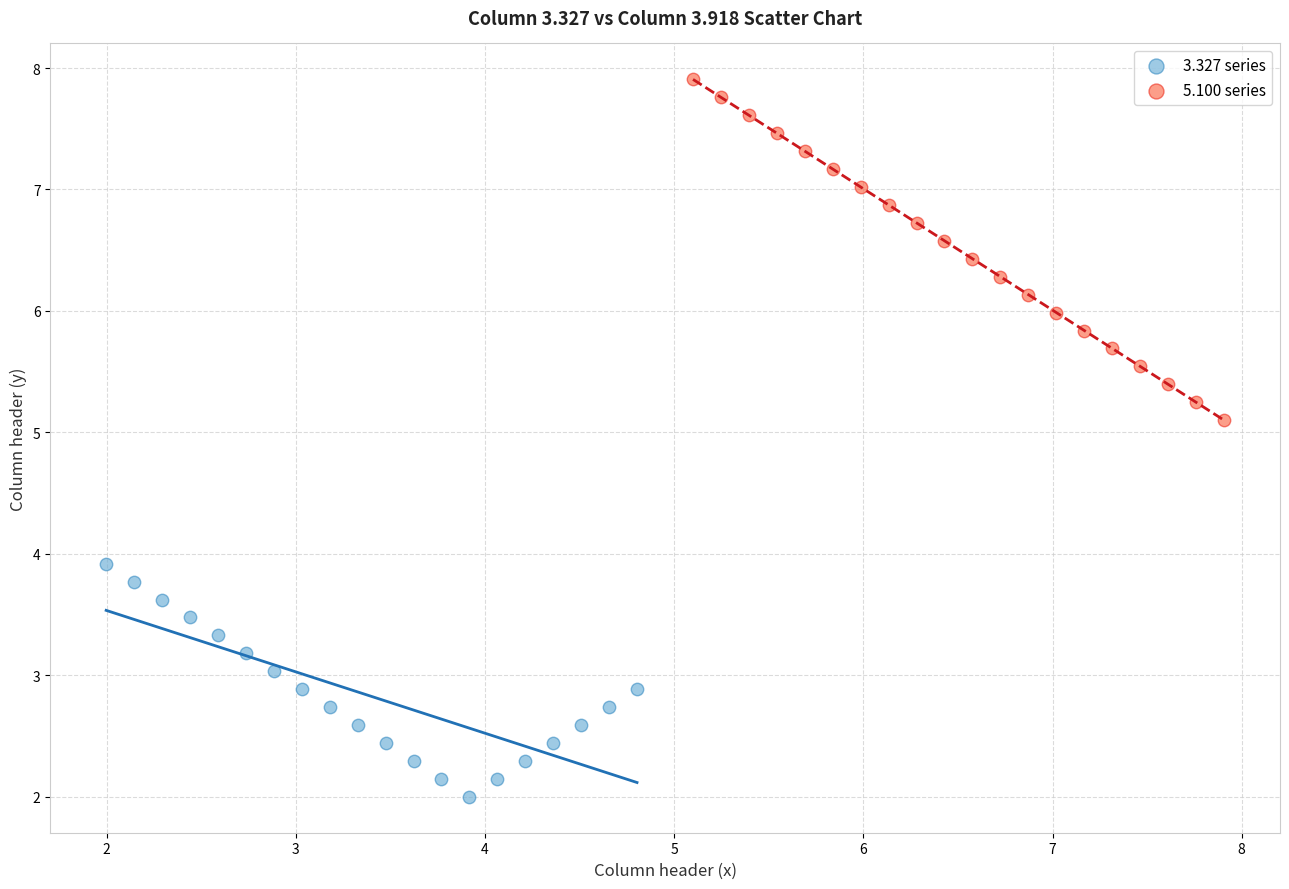

Which series contains the lowest Y value?

3.327 series